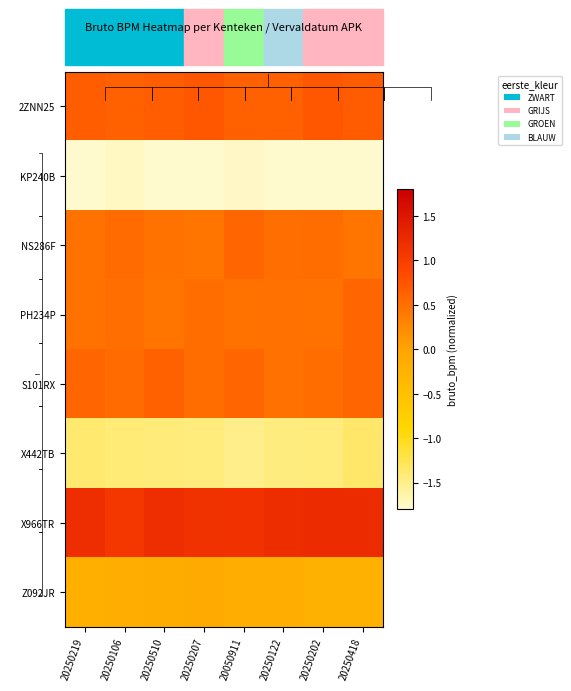

At which category is the sum across all series the highest?

20250418